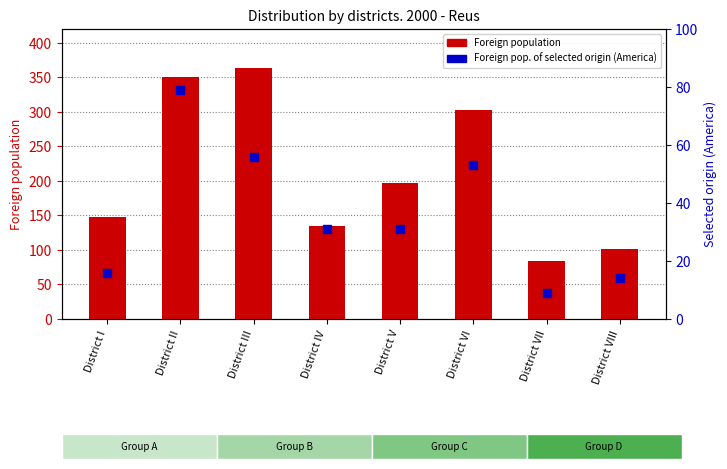

What is the total value across all series at District I?

164